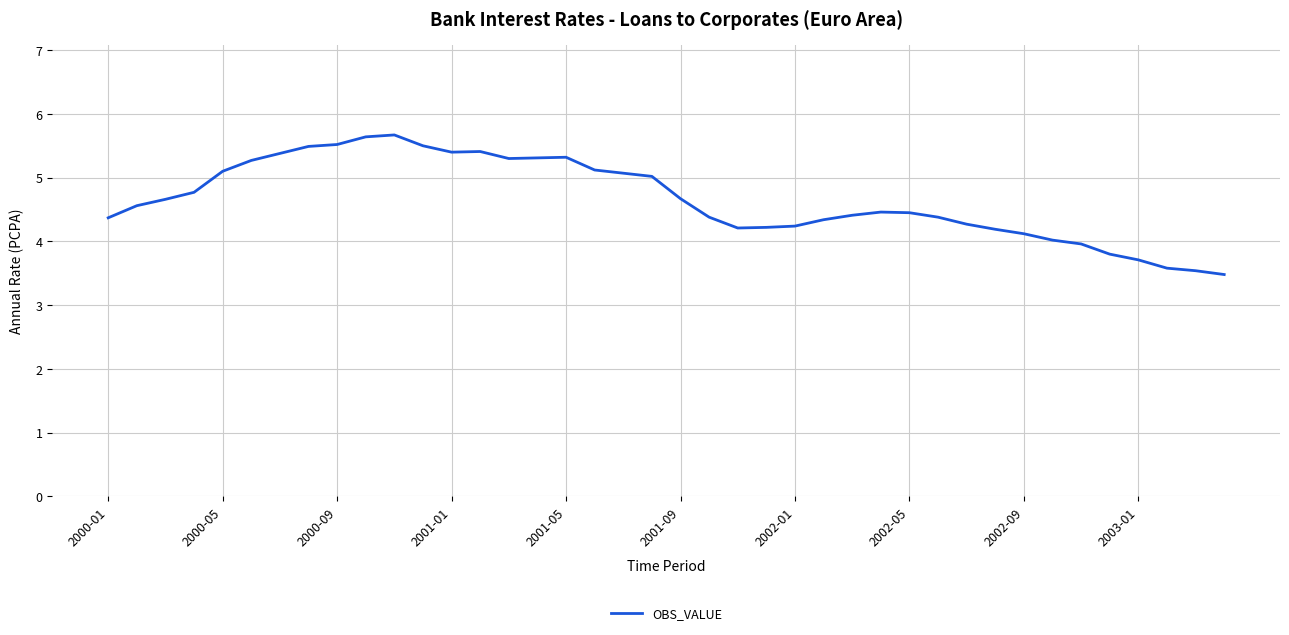

What is the greatest value displayed?

5.7